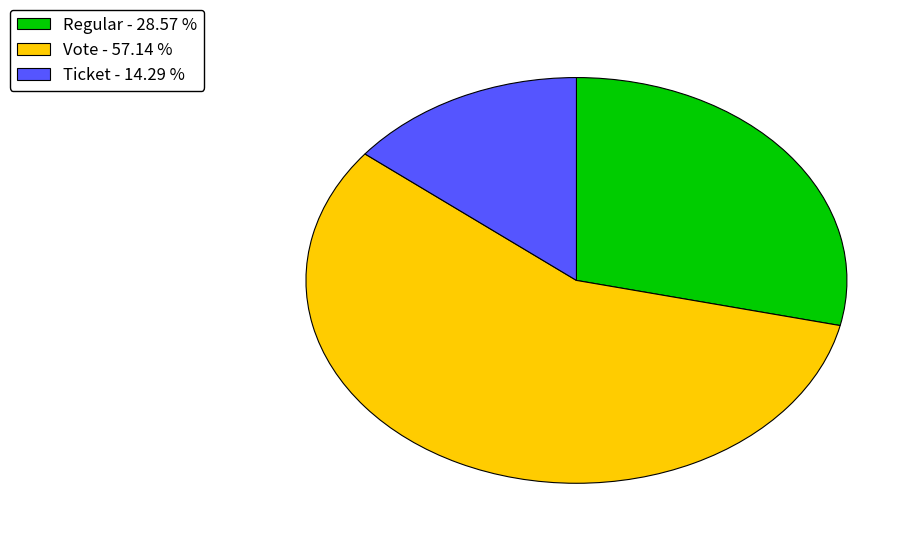

What is the largest slice in the pie chart?

Vote - 57.14 %